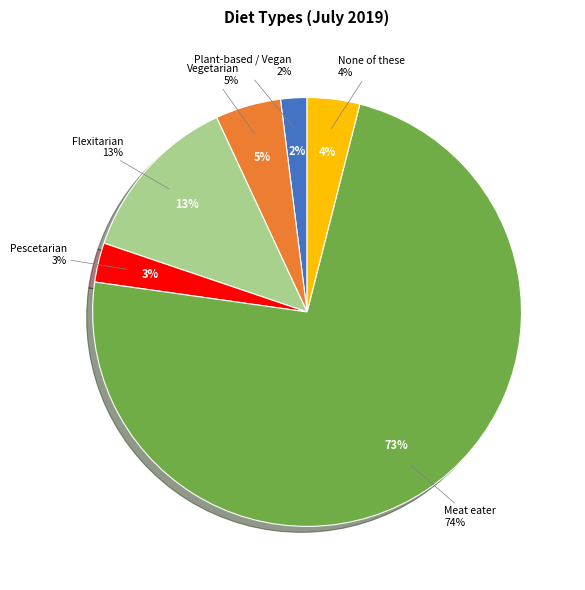

Does any single category account for the majority?

Yes